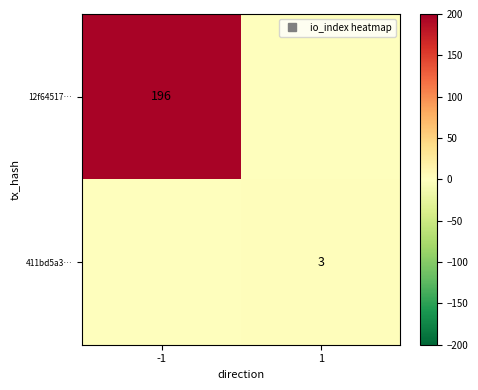

How many positive values does the 12f64517… series have?

1